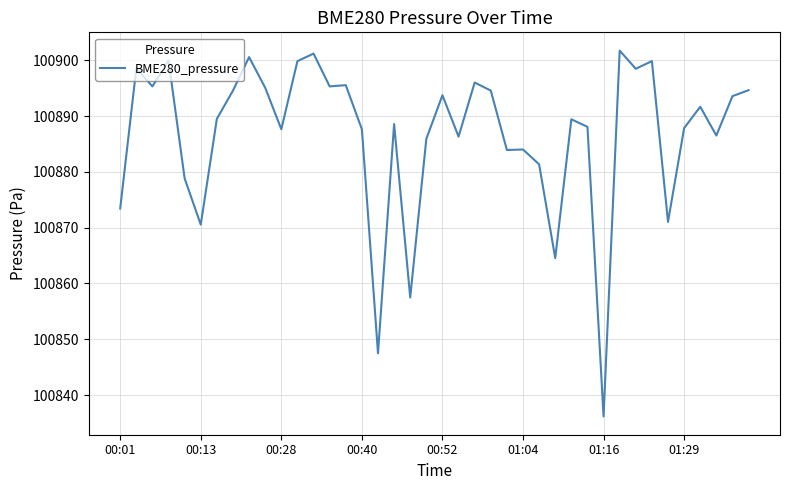

What is the difference between the maximum and minimum values?

65.6